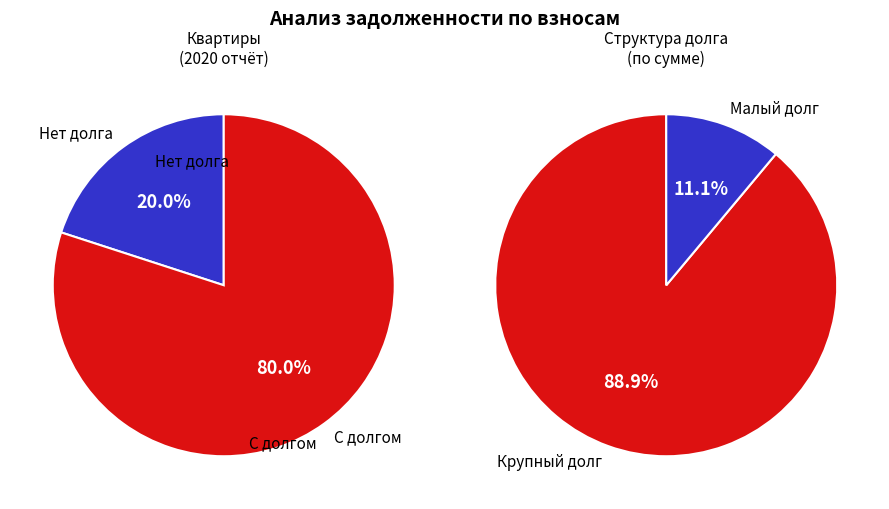

Does 25 account for over 50% of the chart?

No